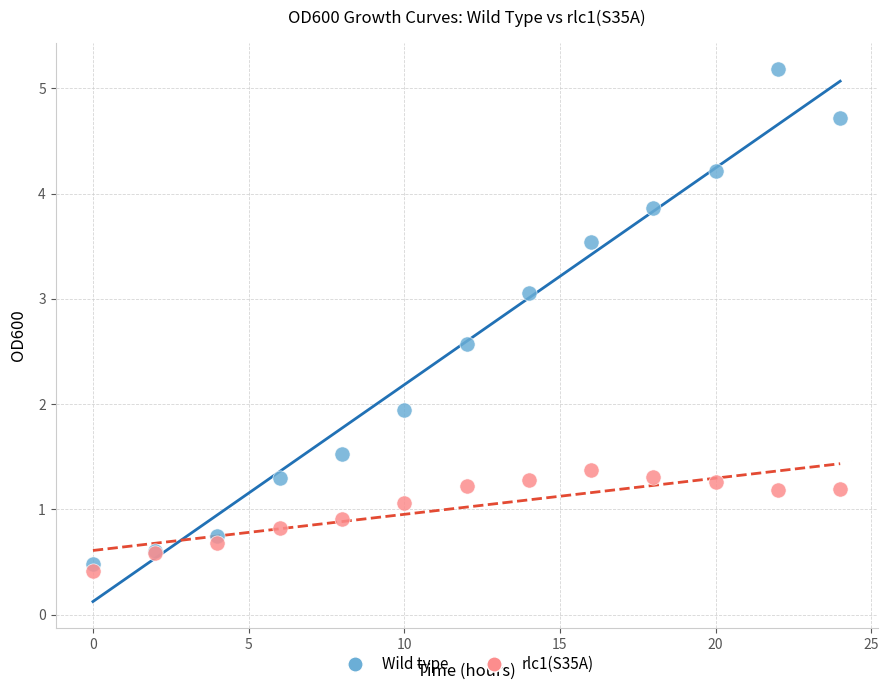

Across all series, what Y value is closest to 2?

1.9